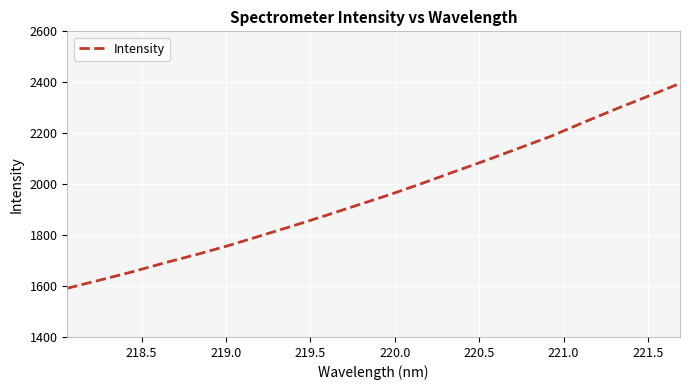

What is the smallest value displayed?

1591.3